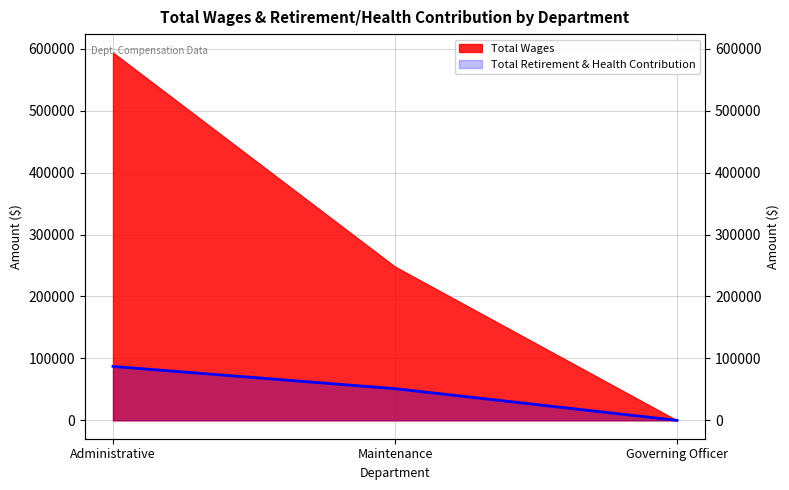

Which category has the highest value across all series?

Administrative